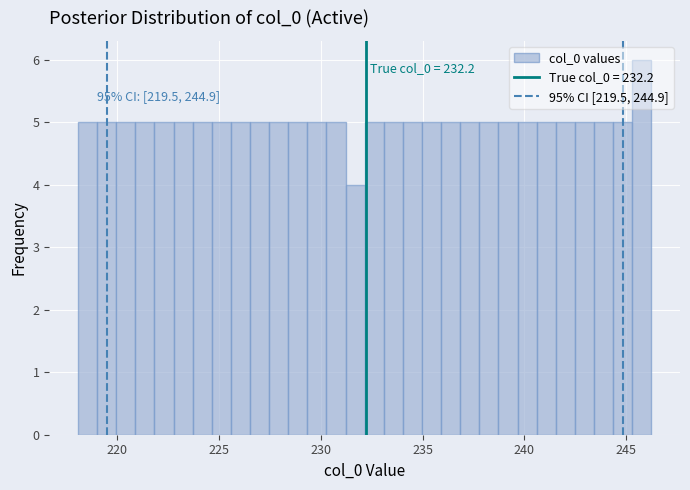

Around what value on the x-axis is the tallest bar? Give the approximate position of its centre, as read against the axis.

246.0